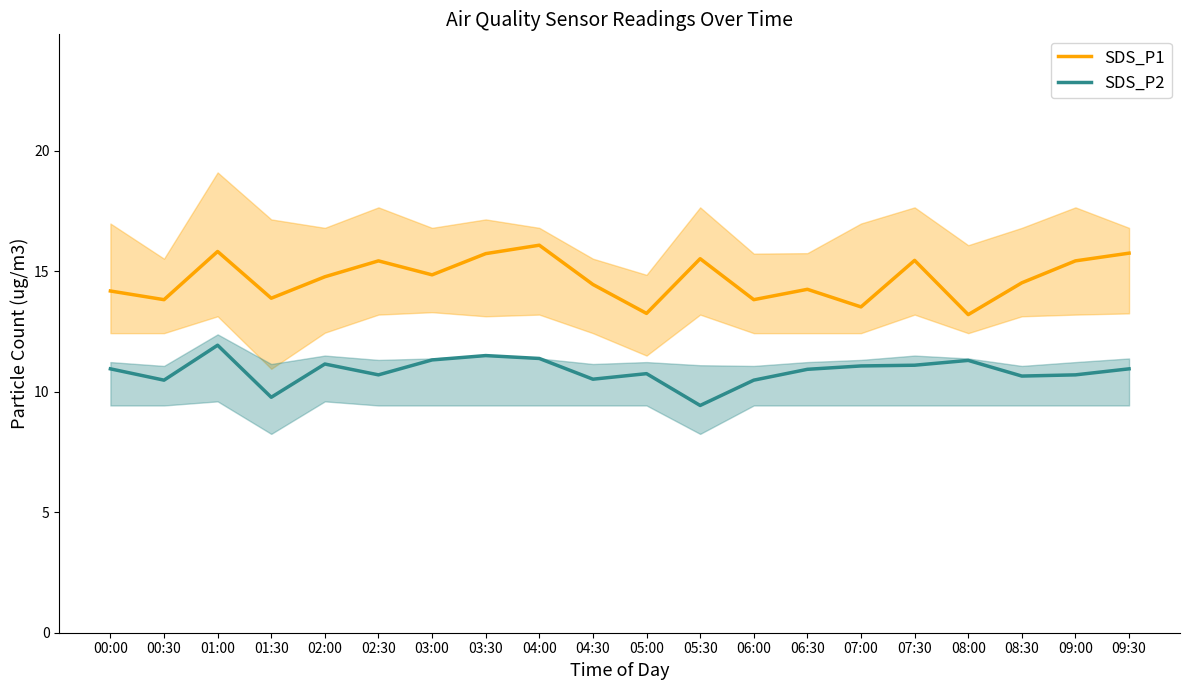

Which series has the largest total across all categories?

SDS_P1